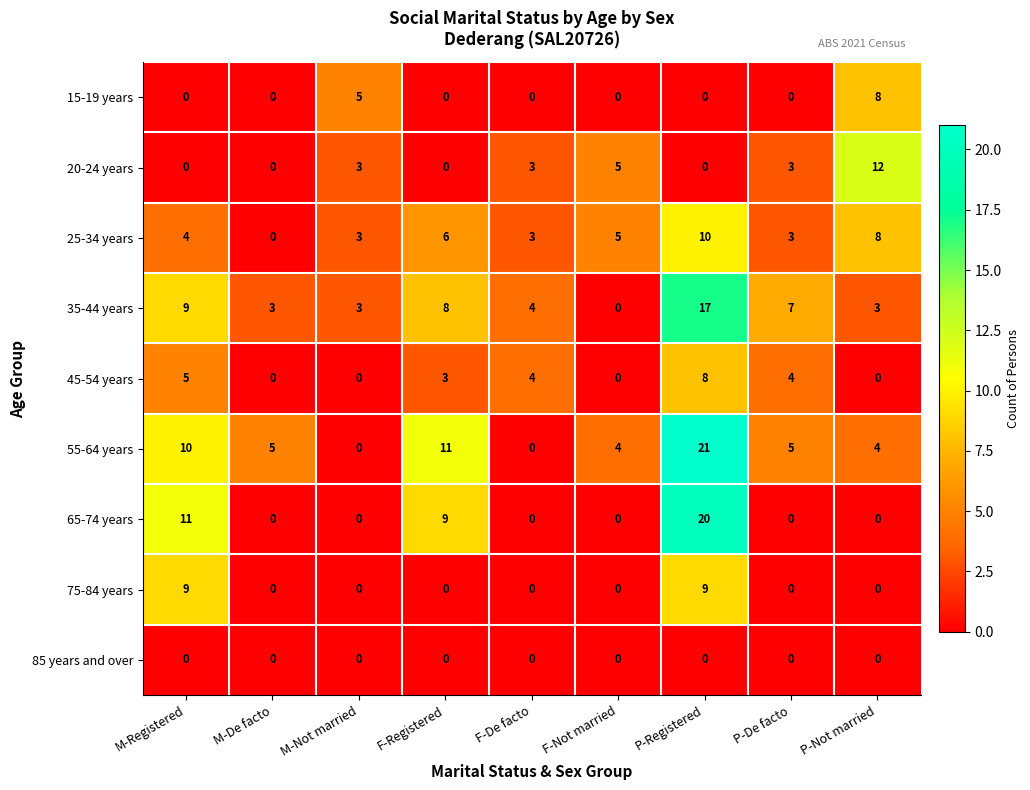

At which label does 55-64 years reach its peak?

P-Registered